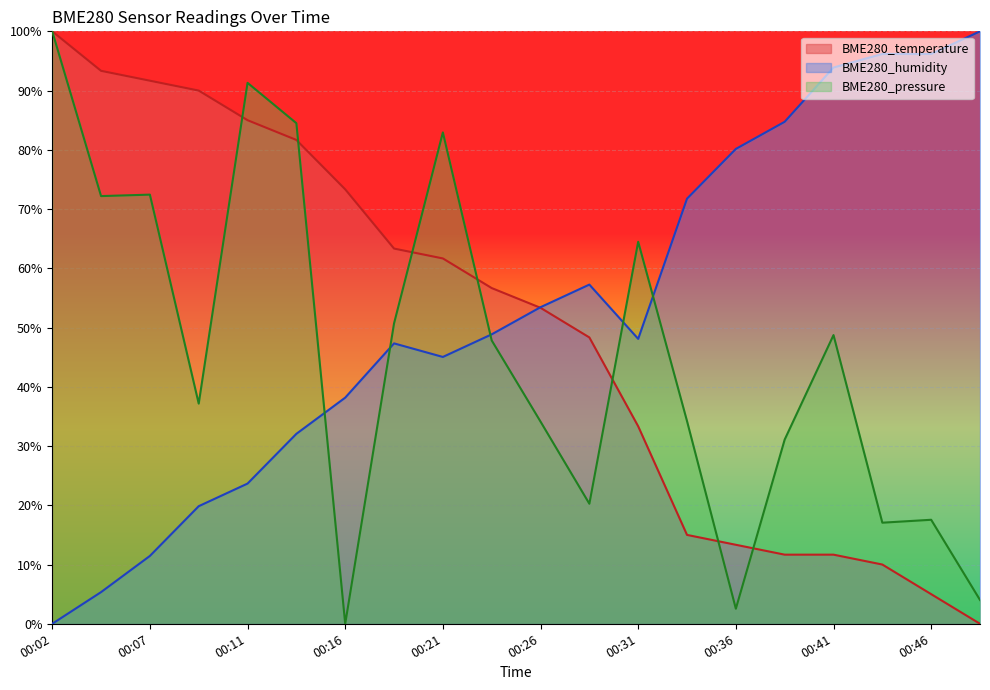

List the series in order of their peak value, lowest first.

BME280_temperature, BME280_humidity, BME280_pressure